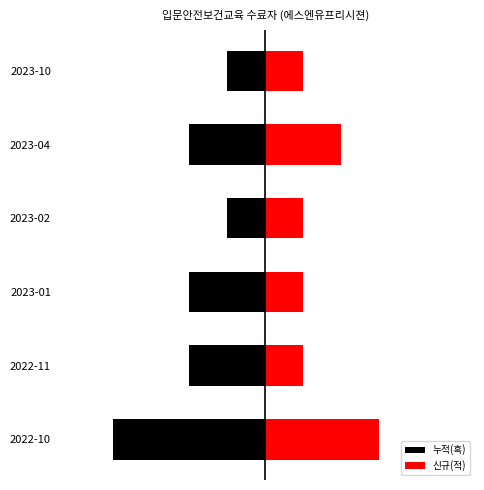

List the labels in order of 신규(적) value, largest first.

2022-10, 2023-04, 2022-11, 2023-01, 2023-02, 2023-10